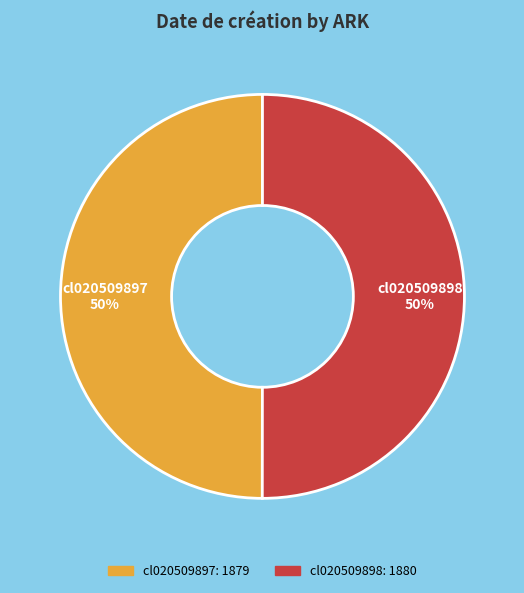

Count the number of slices in the pie.

2